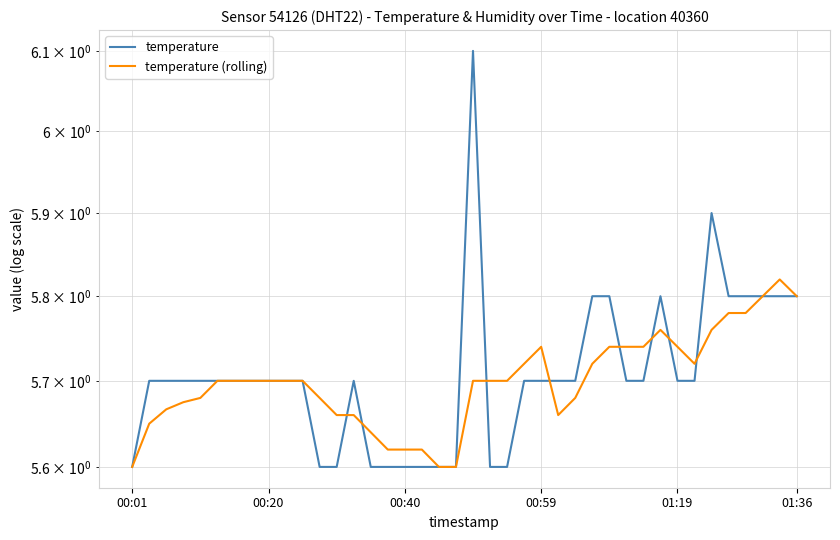

Is the value of temperature at 35 greater than the value of temperature (rolling) at 8?

Yes